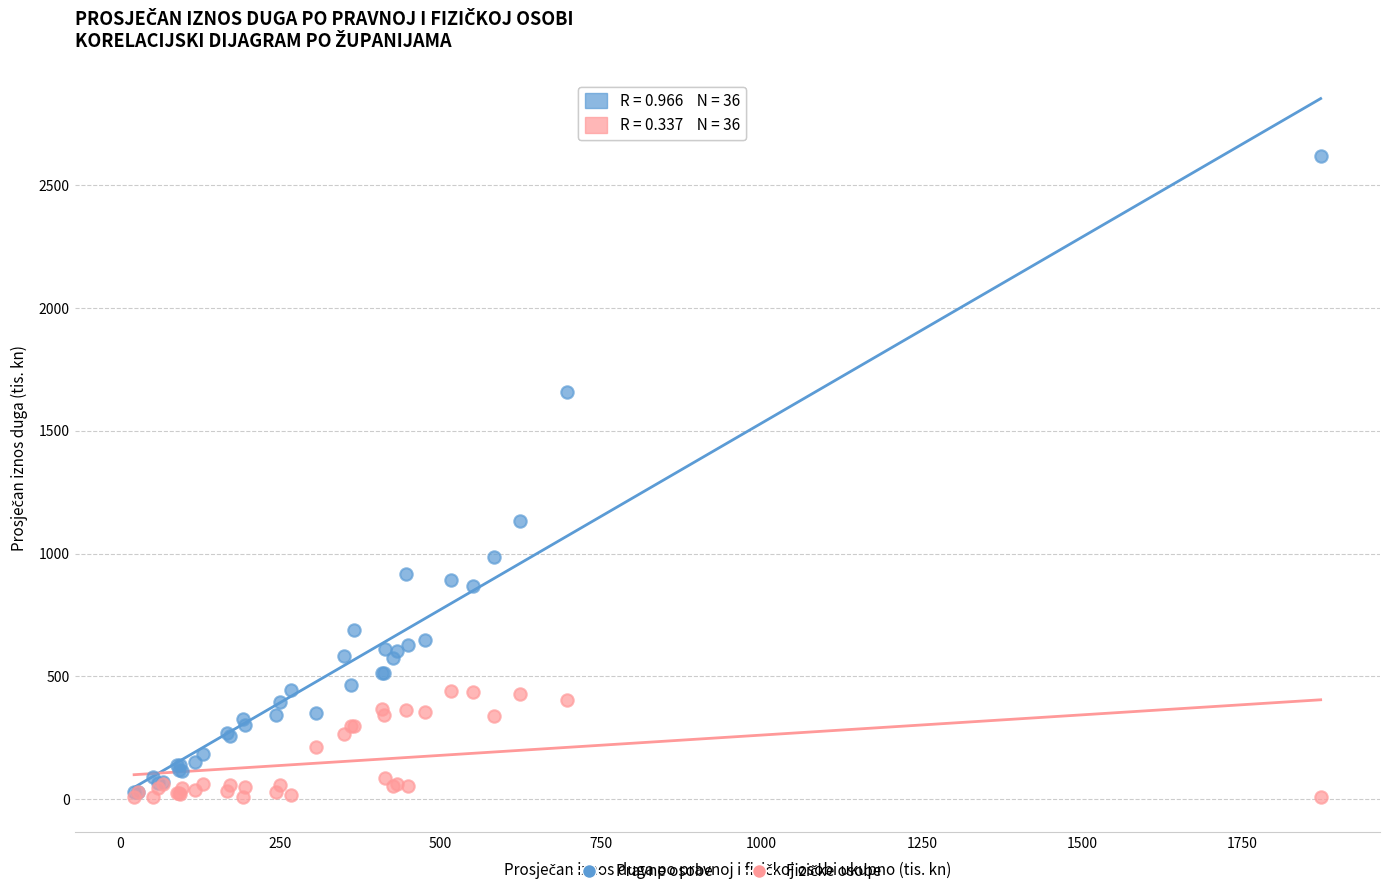

Across all series, what Y value is closest to 1312?

1131.5